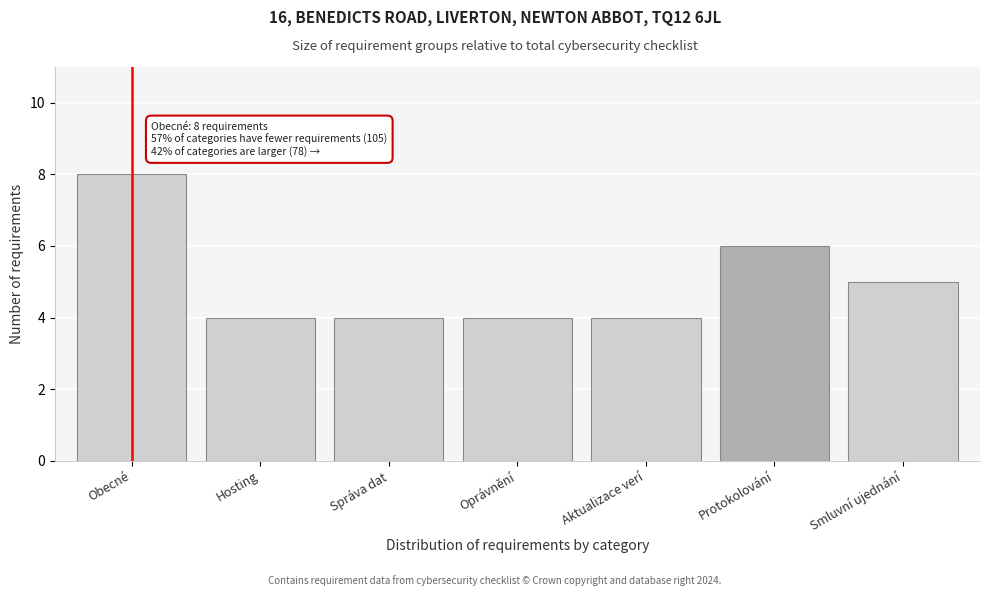

Reading right to left, transcribe all the data shown in this chart.

Smluvní ujednání=5	Protokolování=6	Aktualizace verí=4	Oprávnění=4	Správa dat=4	Hosting=4	Obecné=8